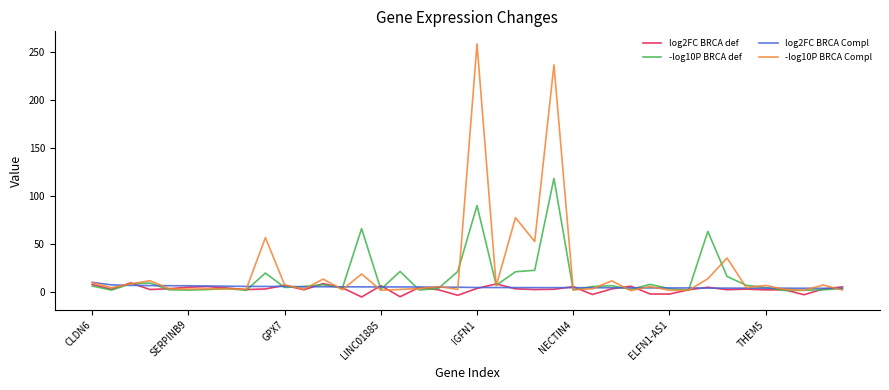

What is the maximum value shown in the chart?

258.4